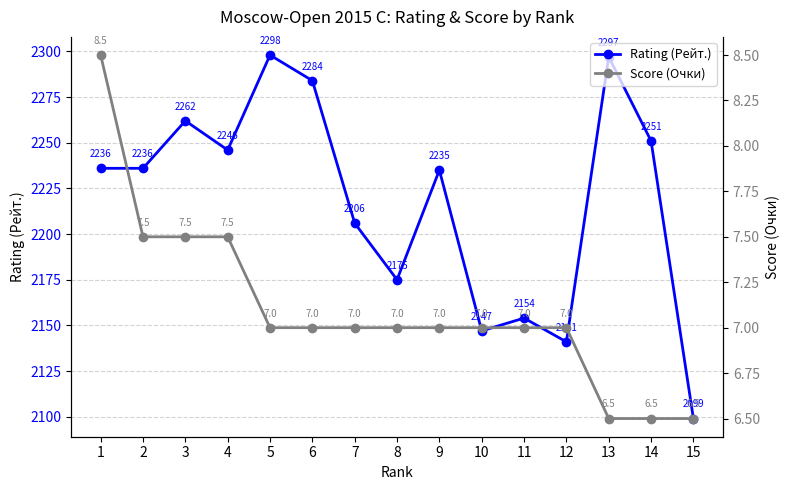

Rank the series by their maximum value, from highest to lowest.

Rating (Рейт.), Score (Очки)